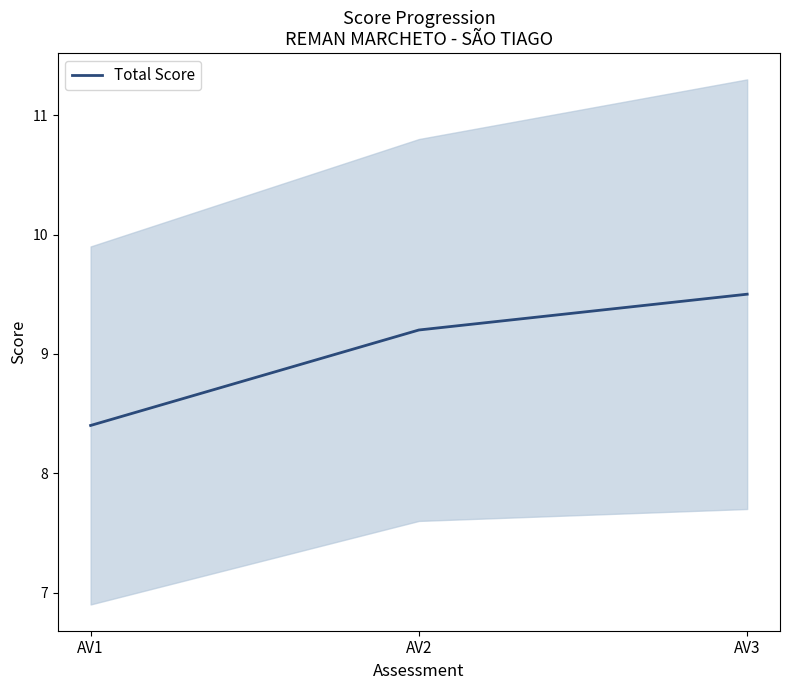

Read the value at AV3.

9.5